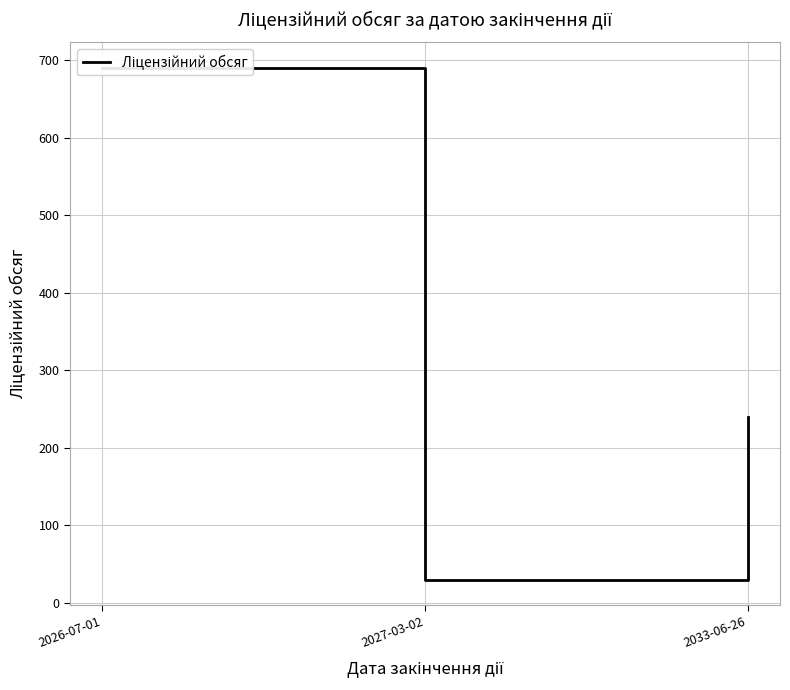

Which label corresponds to the largest value in the chart?

2026-07-01